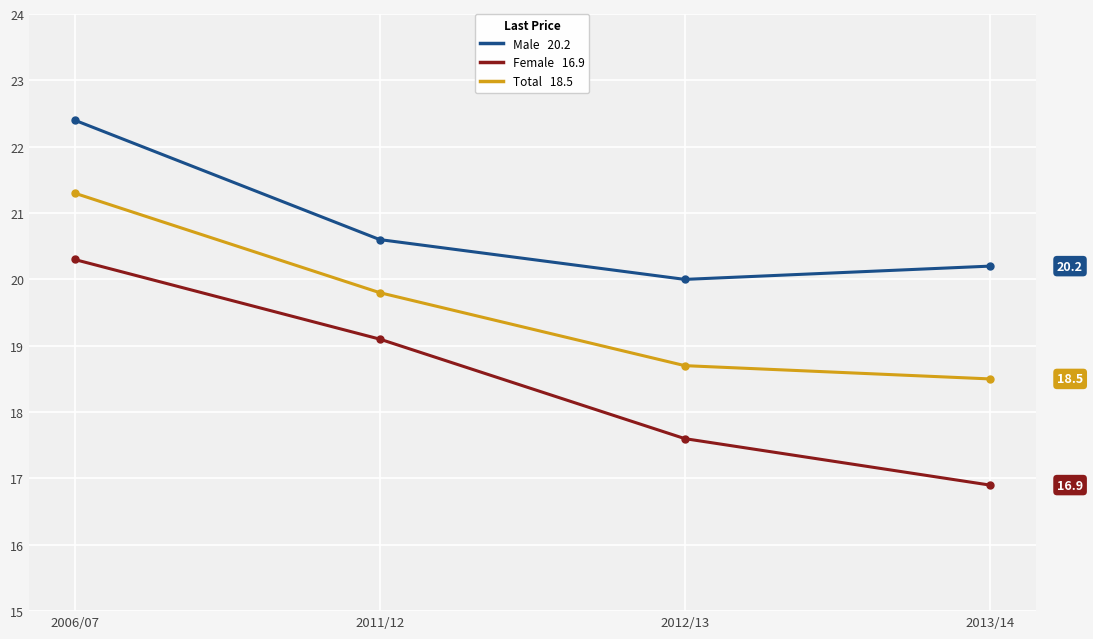

What is the minimum value shown in the chart?

16.9